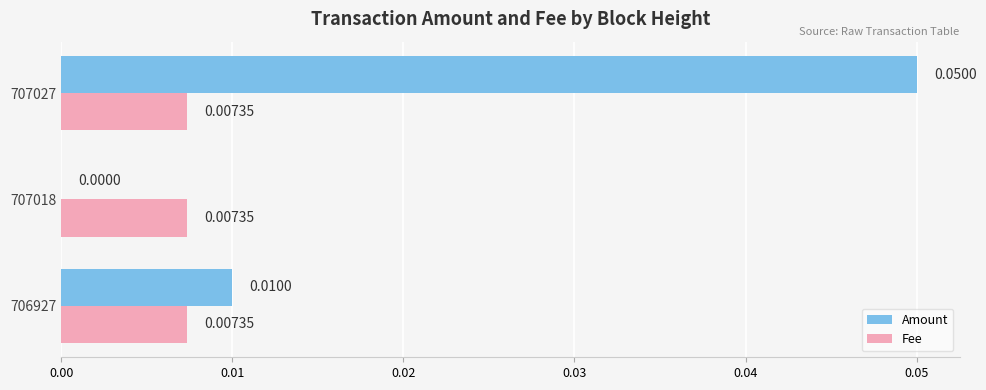

Is the value of Amount at 707027 greater than the value of Fee at 707018?

Yes